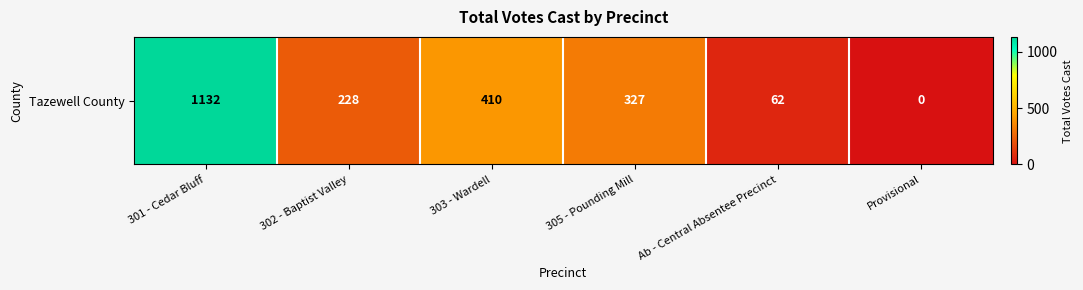

How many series are shown in this chart?

1